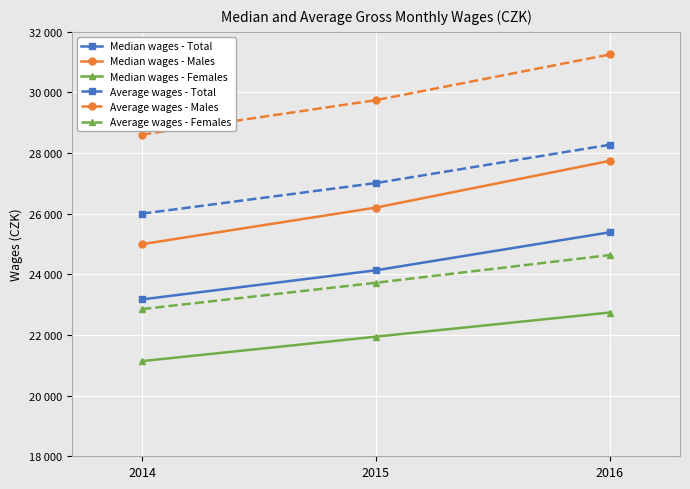

Between 2015 and 2016, which series saw the biggest shift?

Median wages - Males